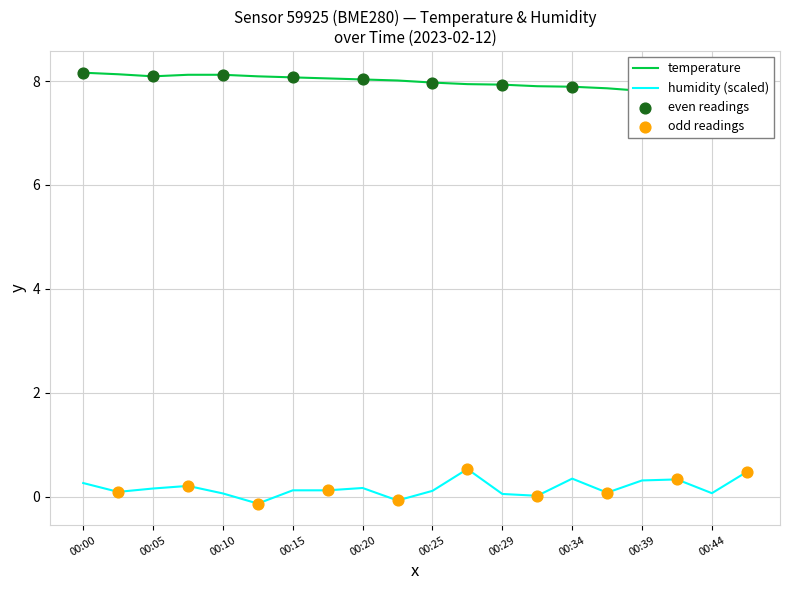

What is the total value across all series at 00:47?

8.2